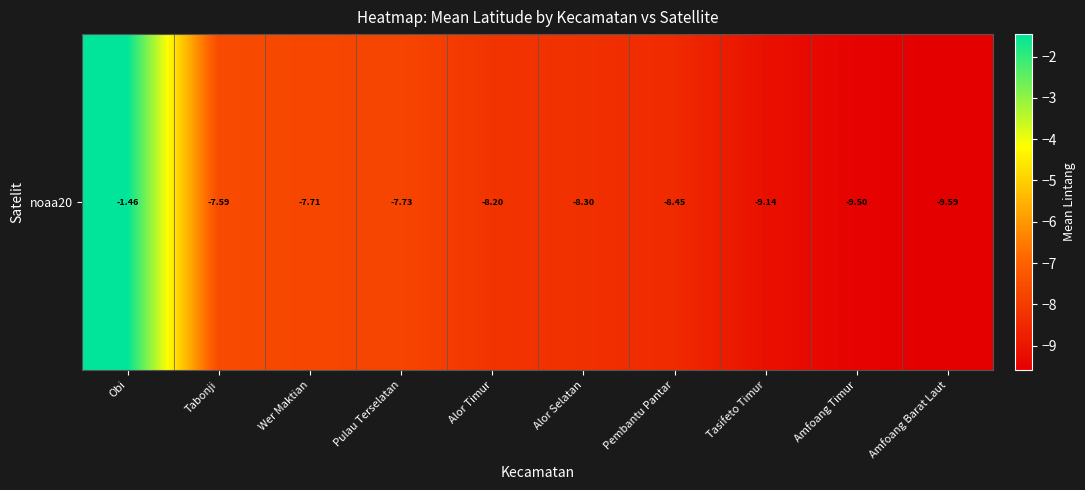

The chart shows a value of -11.2 at Pembantu Pantar. True or false?

False